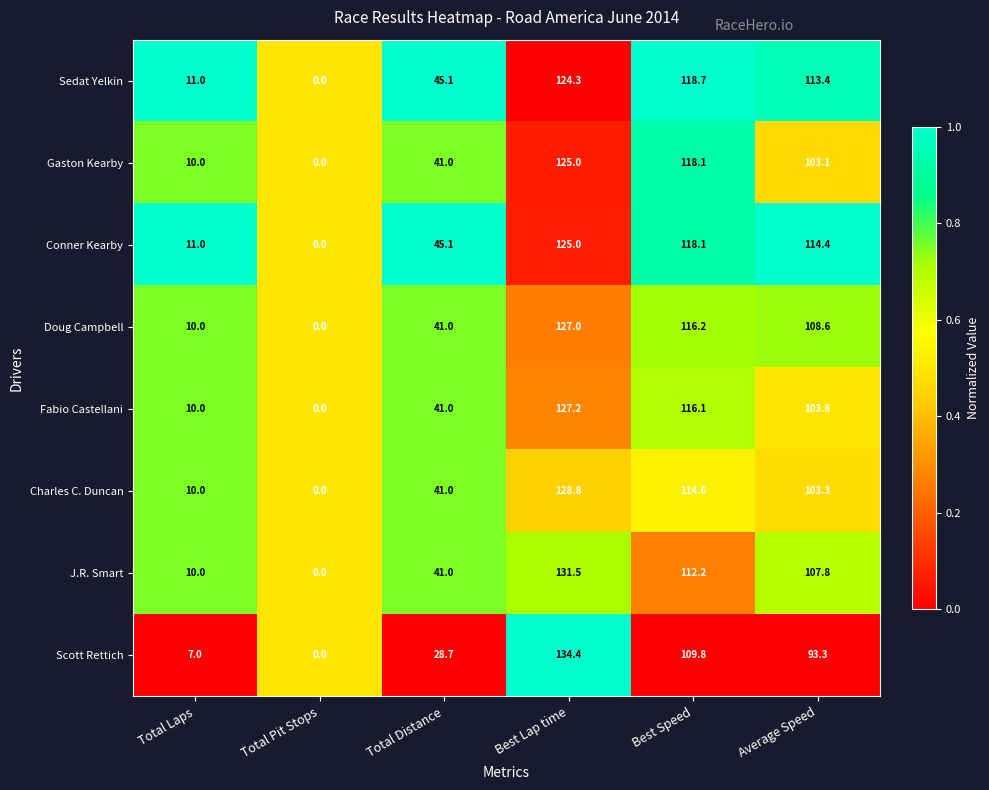

Is it true that Gaston Kearby equals 47.1 at Total Pit Stops?

False